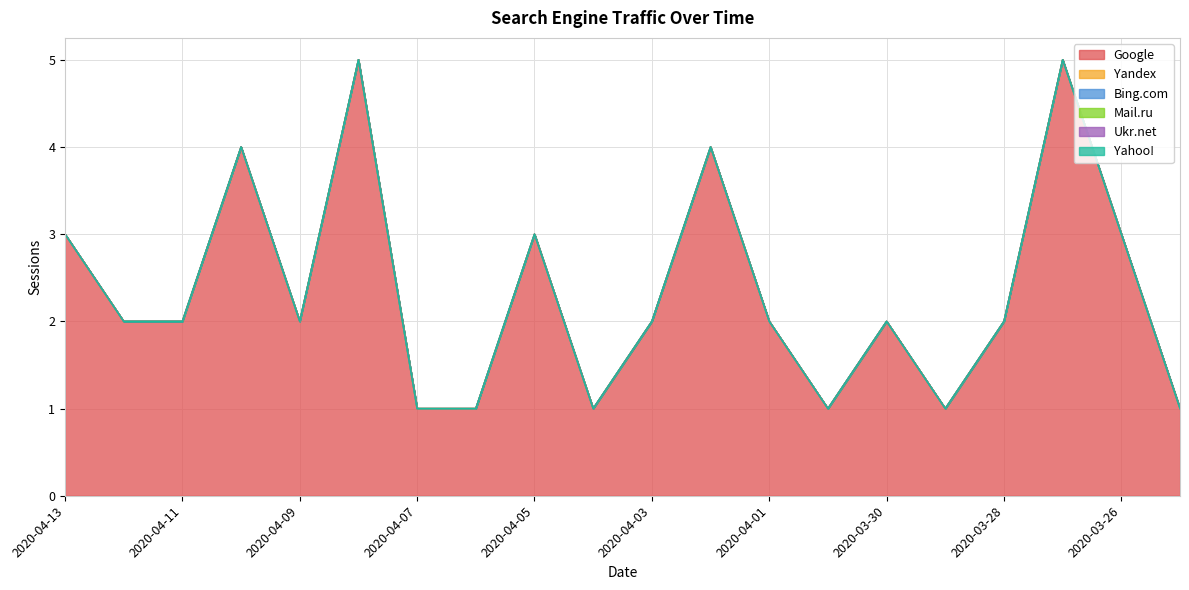

Which series changed the most between 2020-04-11 and 2020-03-26?

Google